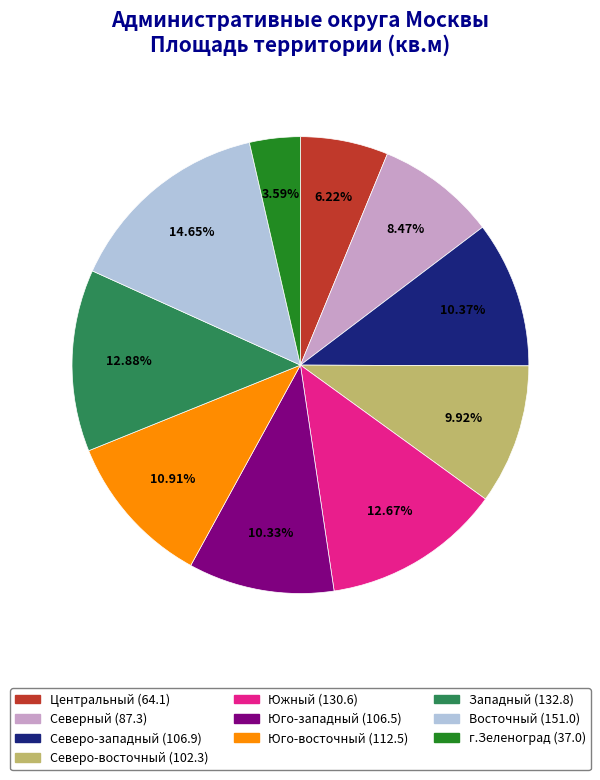

How many slices are in this pie chart?

10